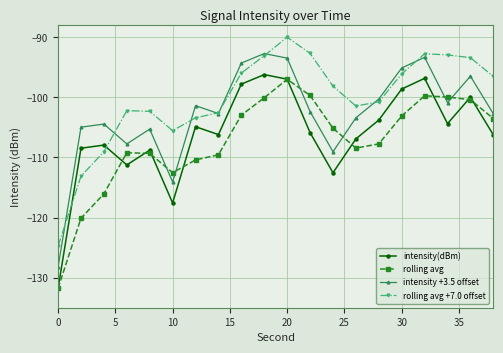

Rank the series by their average value, from highest to lowest.

rolling avg +7.0 offset, intensity +3.5 offset, intensity(dBm), rolling avg